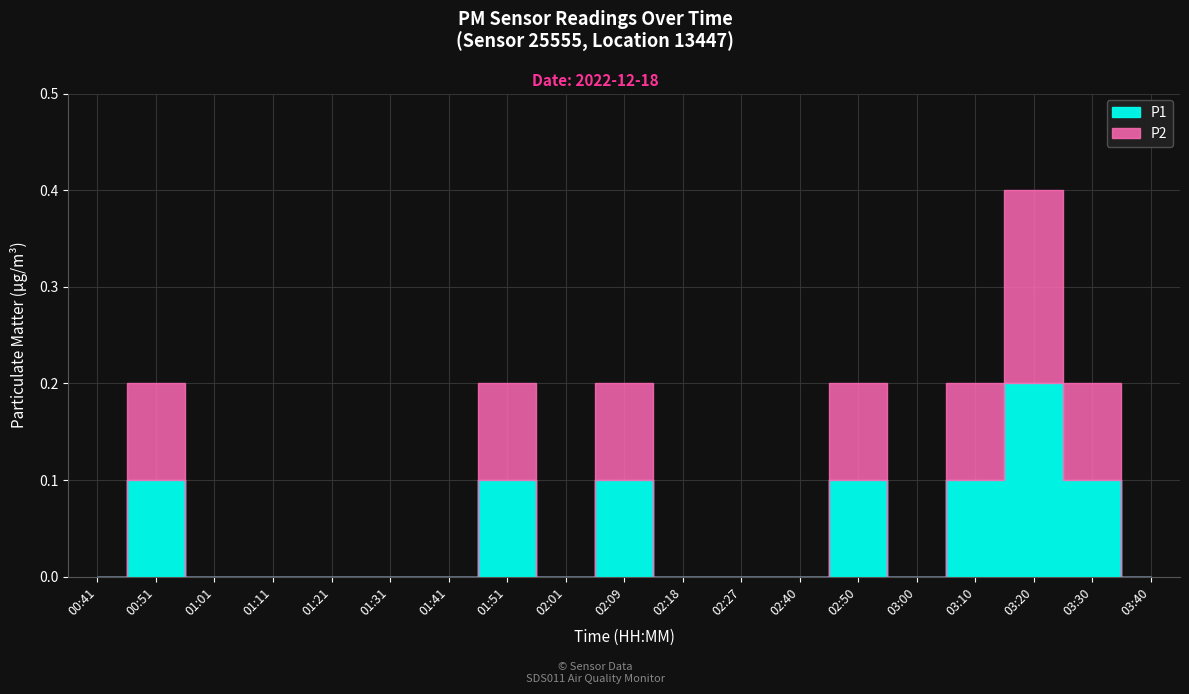

True or false: P2 and P1 intersect in this chart.

False